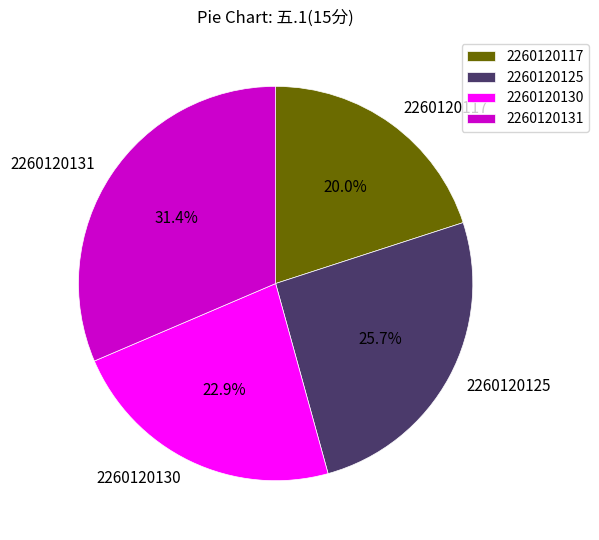

The 2260120131 slice represents 31% of the pie. True or false?

True